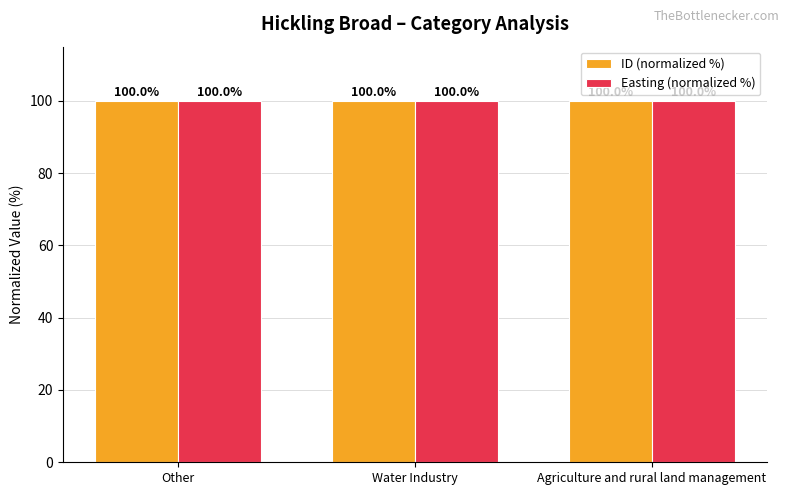

Read the Easting (normalized %) value at Water Industry.

100.0